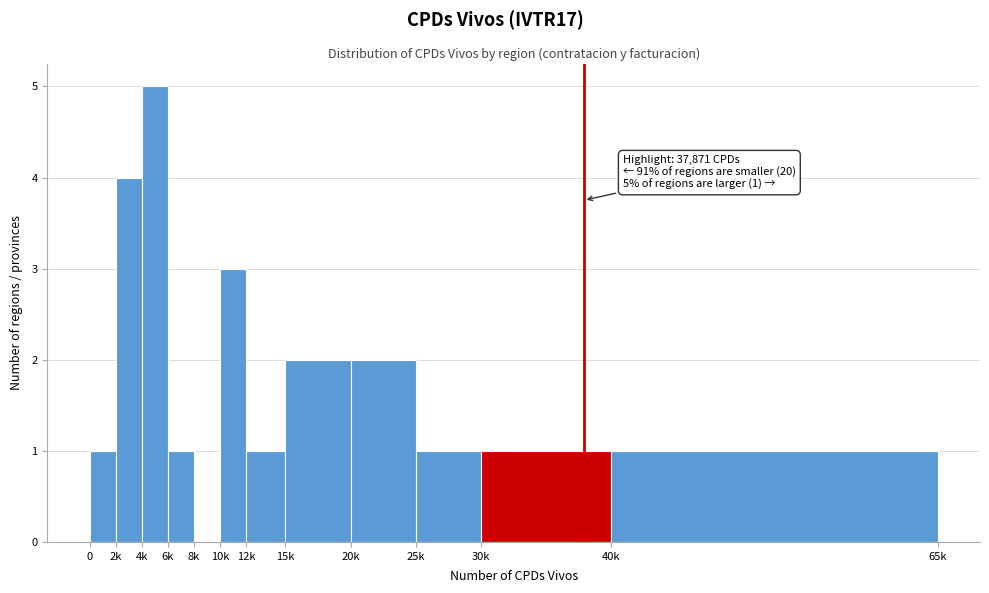

Reading right to left, transcribe all the data shown in this chart.

40k=1	30k=1	25k=1	20k=2	15k=2	12k=1	10k=3	8k=0	6k=1	4k=5	2k=4	0=1